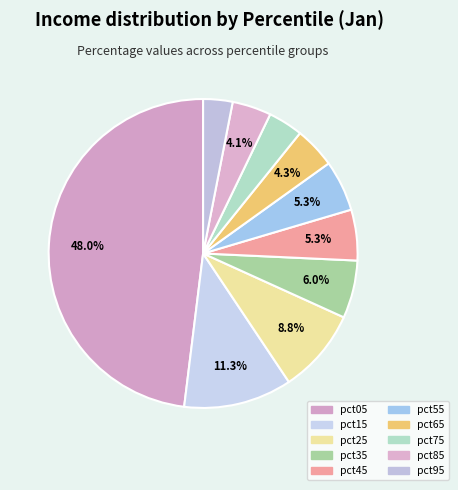

How many segments does this pie chart have?

10